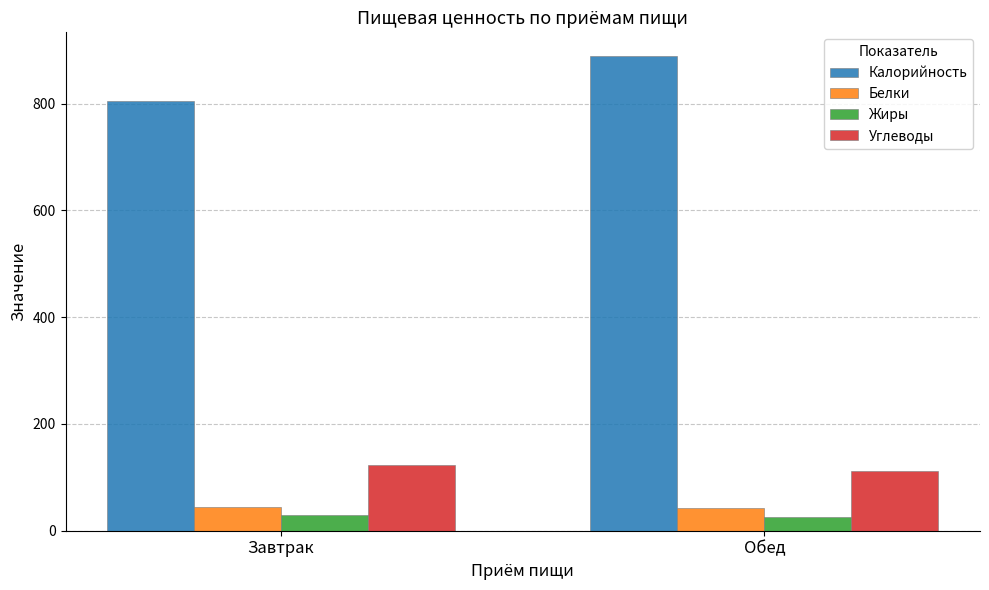

Where does the Жиры series first go above 28?

Завтрак